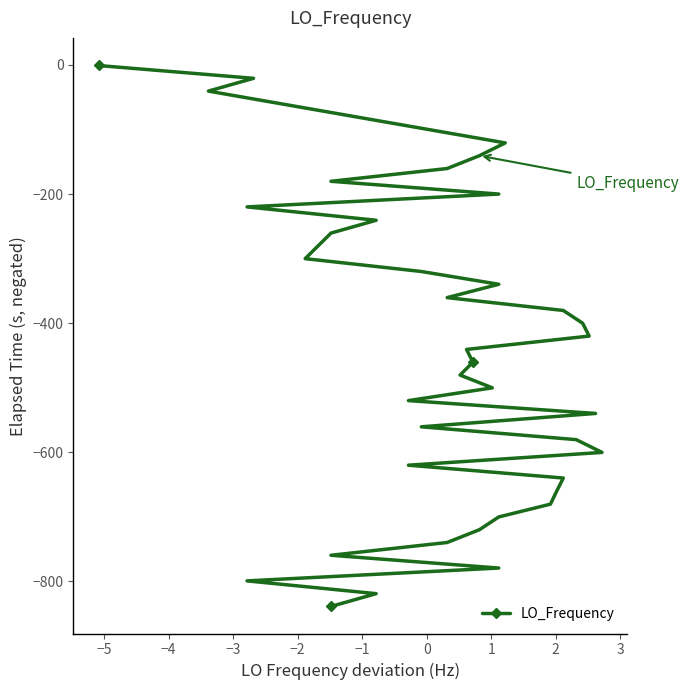

Is it true that the value at −1 is -140.6?

True